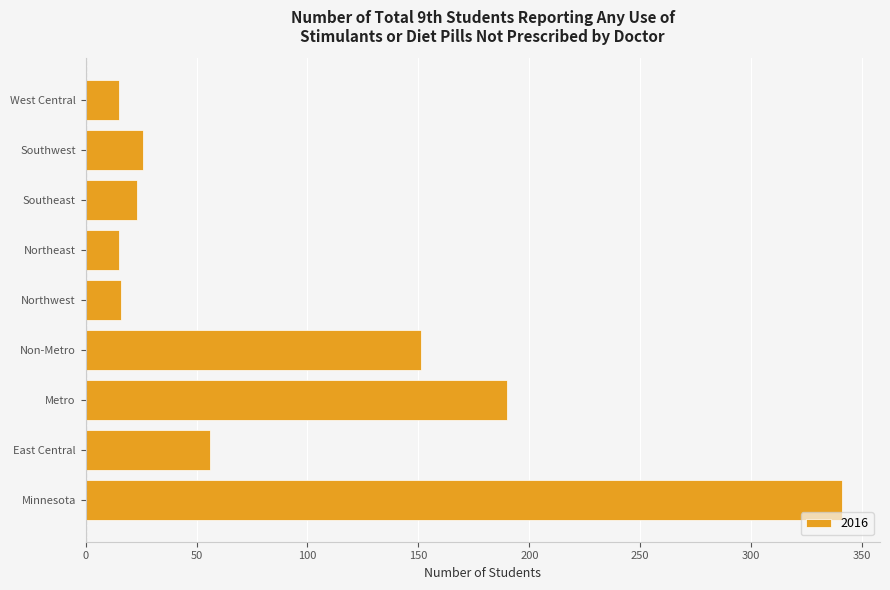

What is the greatest value displayed?

341